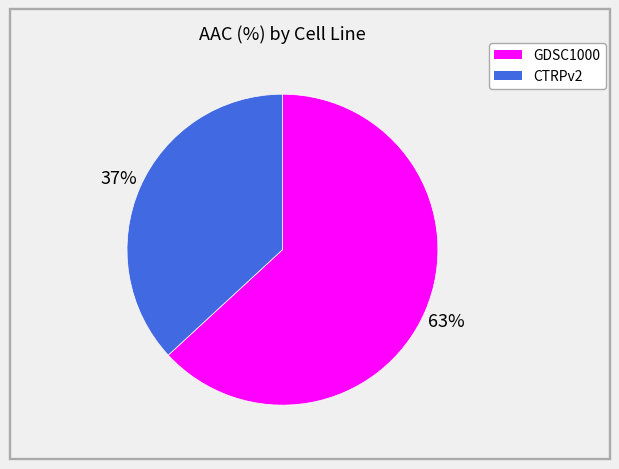

To the nearest percent, what is the difference between the largest and smallest slice percentages?

26%